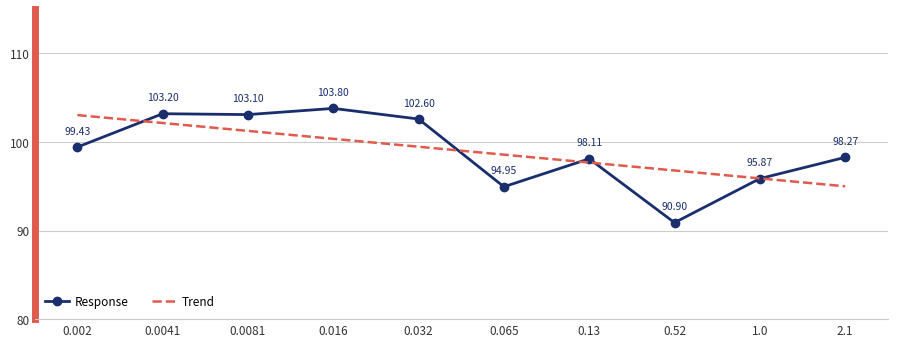

Reading right to left, extract all data points from this chart.

Response: 2.1=98.3	1.0=95.9	0.52=90.9	0.13=98.1	0.065=95.0	0.032=102.6	0.016=103.8	0.0081=103.1	0.0041=103.2	0.002=99.4
Trend: 2.1=95.0	1.0=95.9	0.52=96.8	0.13=97.7	0.065=98.6	0.032=99.5	0.016=100.4	0.0081=101.3	0.0041=102.2	0.002=103.0